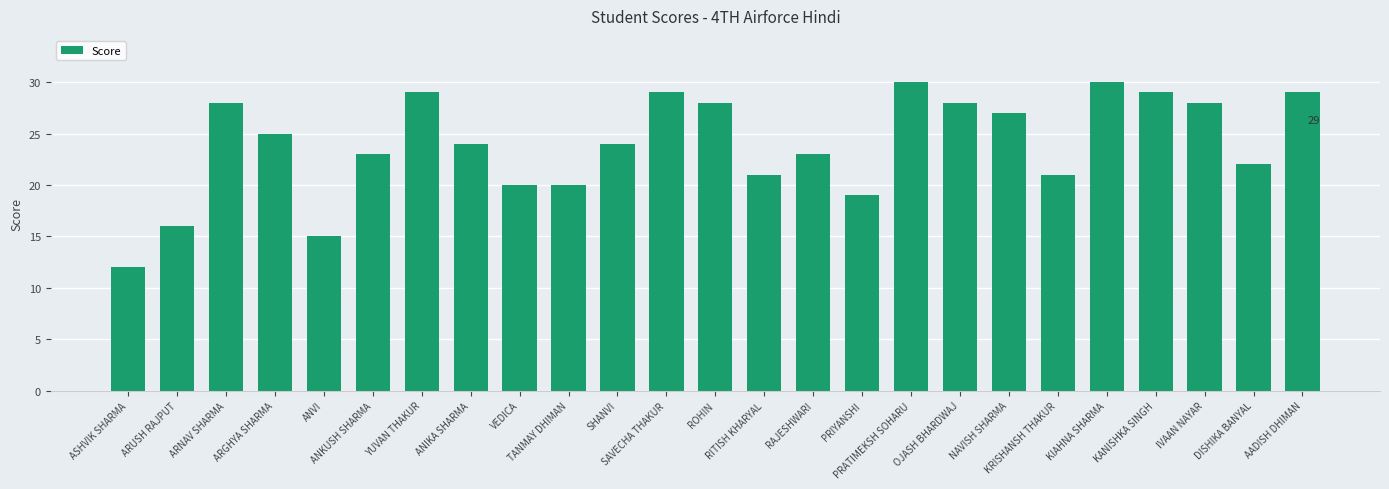

How many series are shown in this chart?

1